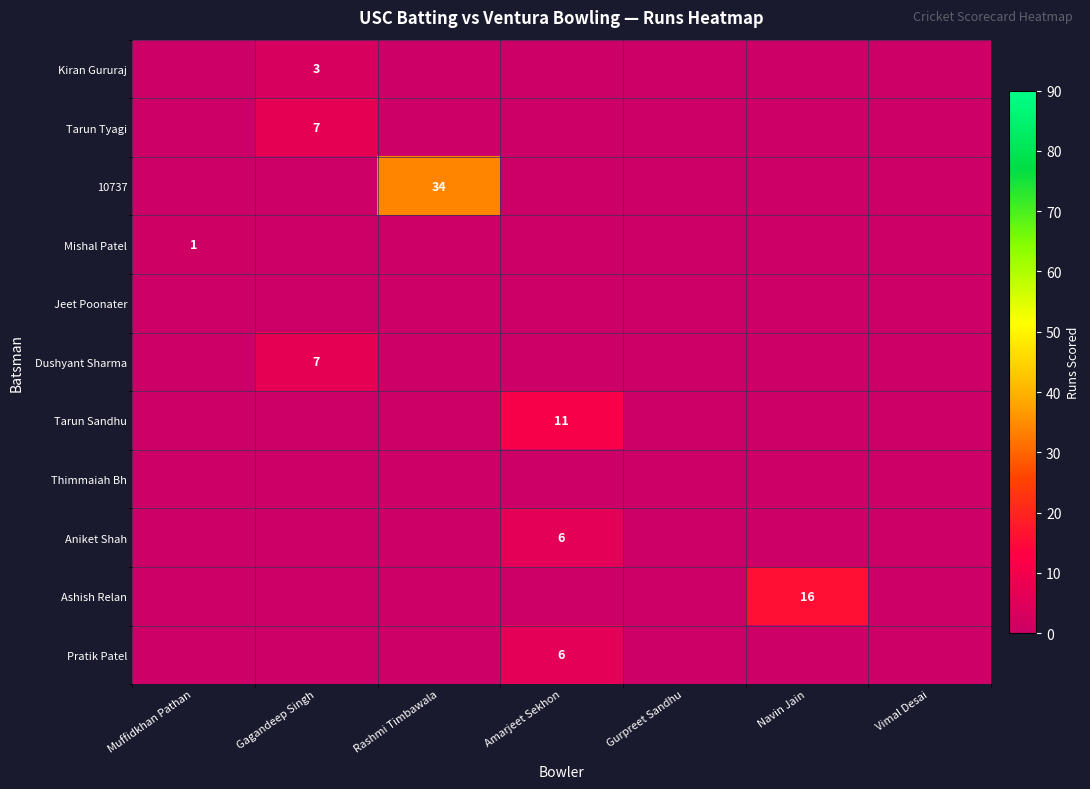

At Rashmi Timbawala, list the series in order from smallest to largest.

Kiran Gururaj, Tarun Tyagi, Mishal Patel, Jeet Poonater, Dushyant Sharma, Tarun Sandhu, Thimmaiah Bh, Aniket Shah, Ashish Relan, Pratik Patel, 10737